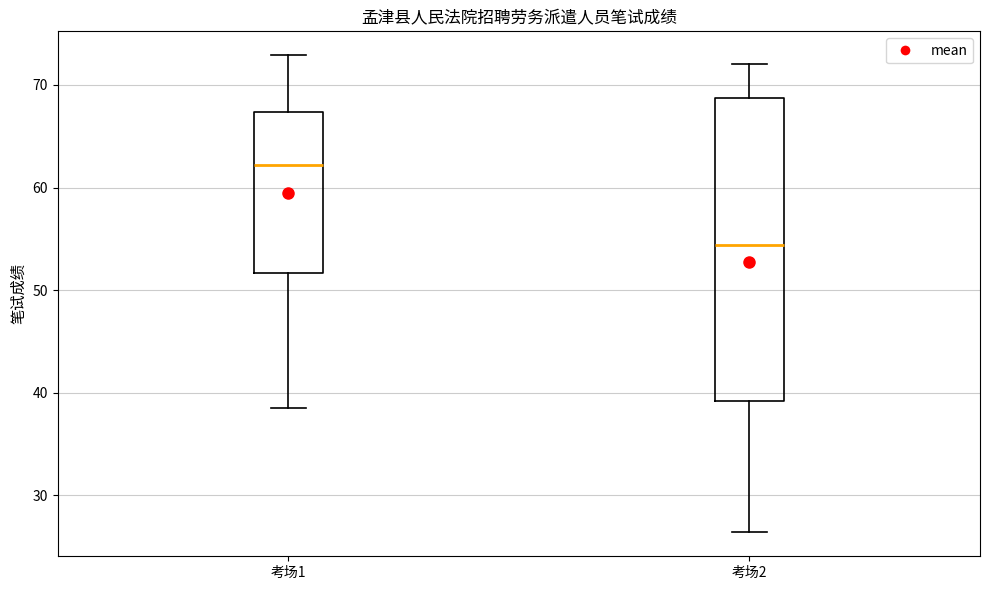

Which box has the lowest median line?

考场2